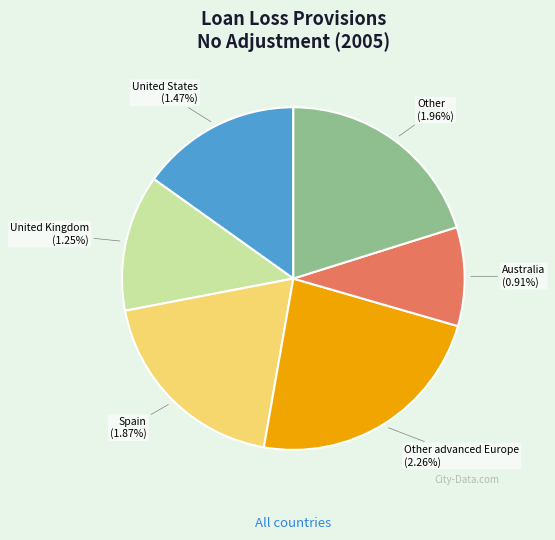

Approximately how many times larger is the value at Other compared to Spain?

1.0